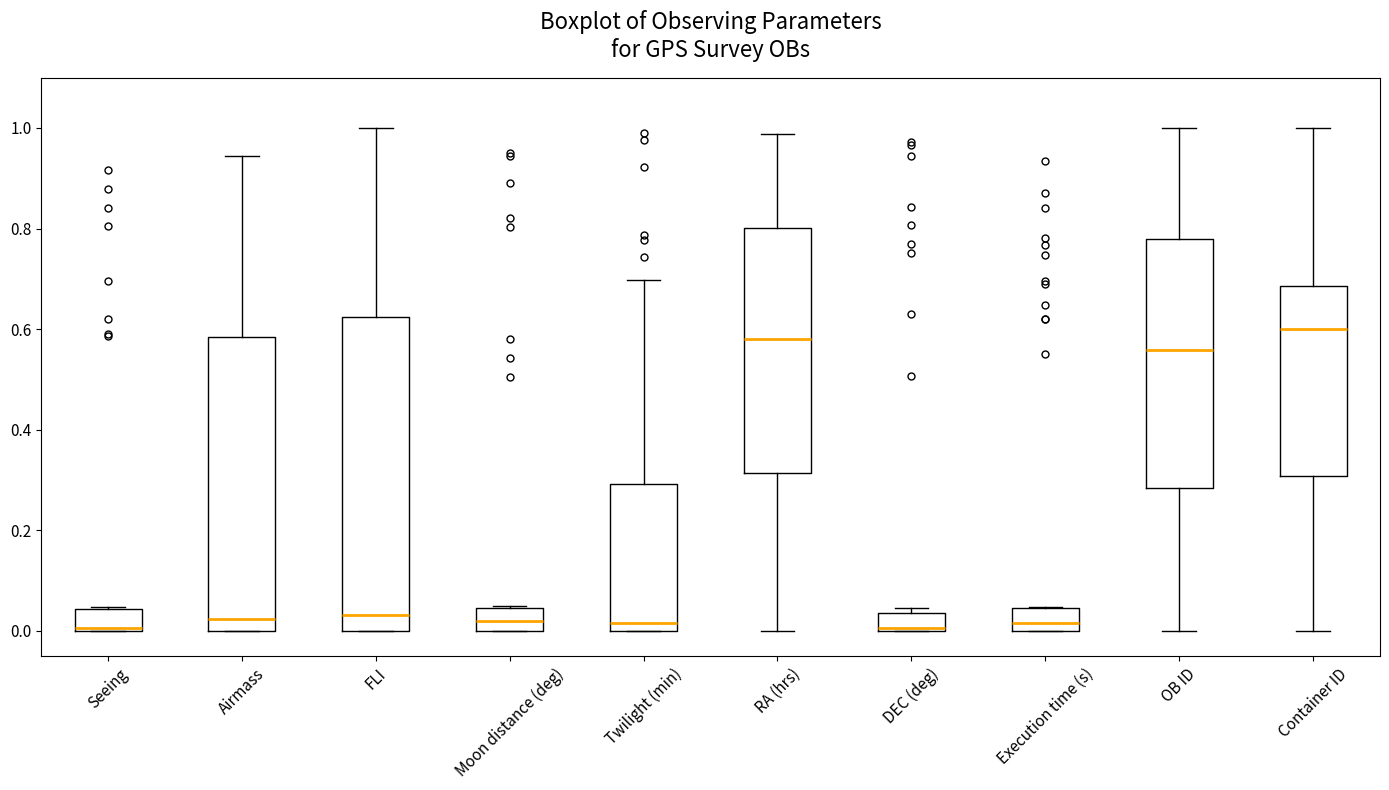

Reading left to right, read every box against the y-axis: the position of its median line, the range the box covers, and the ends of its whiskers. The values are not printed on the chart, so give them approximately, as read against the axis.

Seeing: median 0.00, box 0.00 to 0.04, whiskers 0.00 to 0.04
Airmass: median 0.02, box 0.00 to 0.58, whiskers 0.00 to 0.94
FLI: median 0.04, box 0.00 to 0.62, whiskers 0.00 to 1.00
Moon distance (deg): median 0.02, box 0.00 to 0.04, whiskers 0.00 to 0.04
Twilight (min): median 0.02, box 0.00 to 0.30, whiskers 0.00 to 0.70
RA (hrs): median 0.58, box 0.32 to 0.80, whiskers 0.00 to 0.98
DEC (deg): median 0.00, box 0.00 to 0.04, whiskers 0.00 to 0.04 (just above the box's upper edge)
Execution time (s): median 0.02, box 0.00 to 0.04, whiskers 0.00 to 0.04
OB ID: median 0.56, box 0.28 to 0.78, whiskers 0.00 to 1.00
Container ID: median 0.60, box 0.30 to 0.68, whiskers 0.00 to 1.00